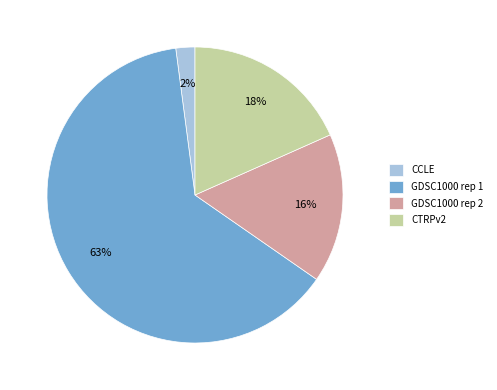

Is the sum of CTRPv2 and CCLE greater than half?

No